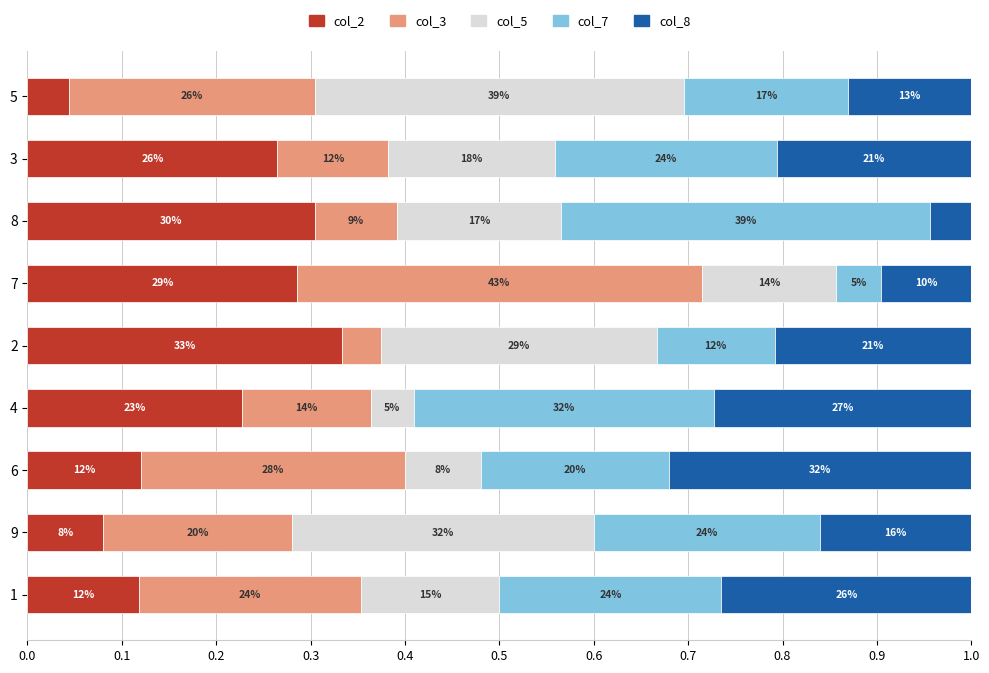

What are all the series names shown in the legend?

col_2, col_3, col_5, col_7, col_8